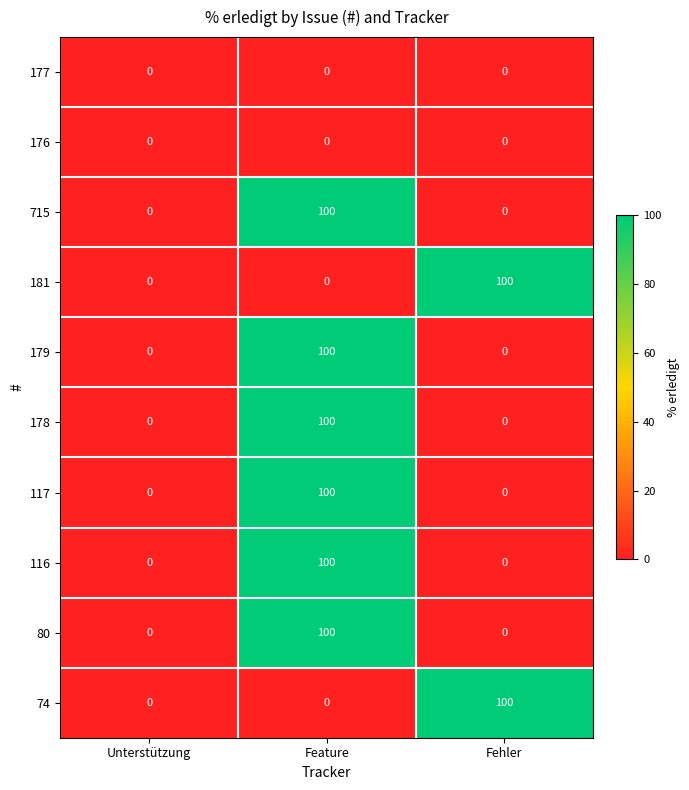

What is the spread (max minus min) of values at Feature?

100